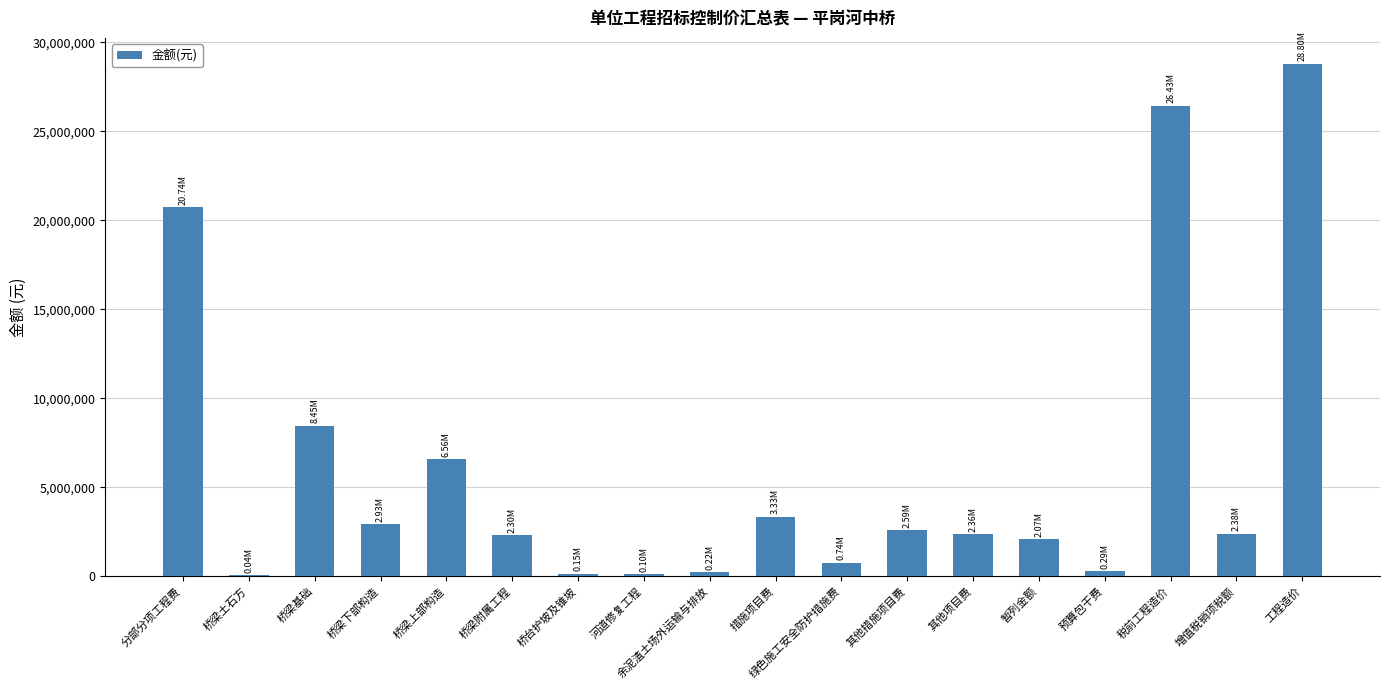

Which category has the highest value across all series?

工程造价